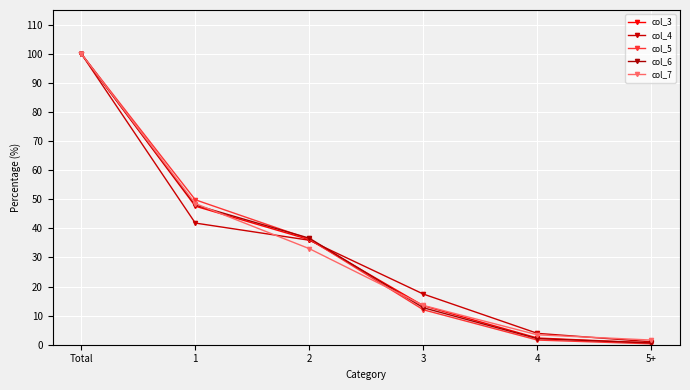

Count the number of data series in this chart.

5